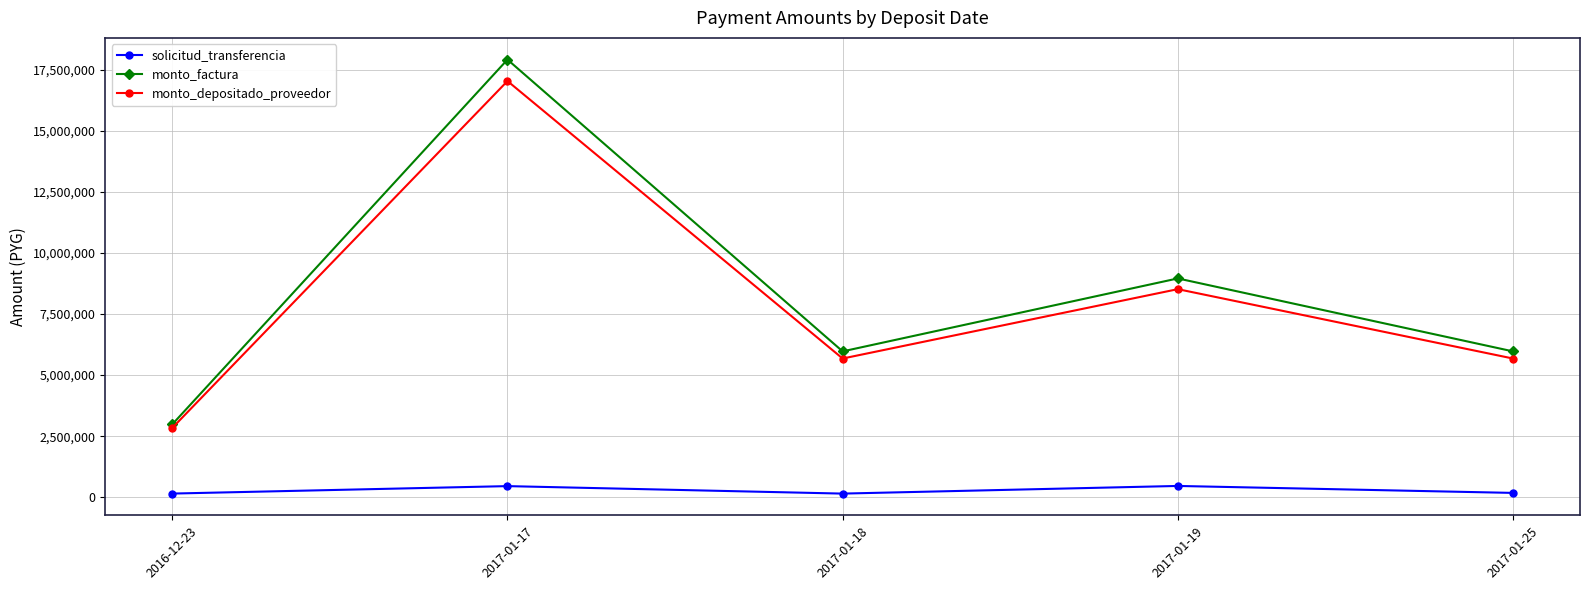

At which label does monto_depositado_proveedor first exceed 5677362?

2017-01-17